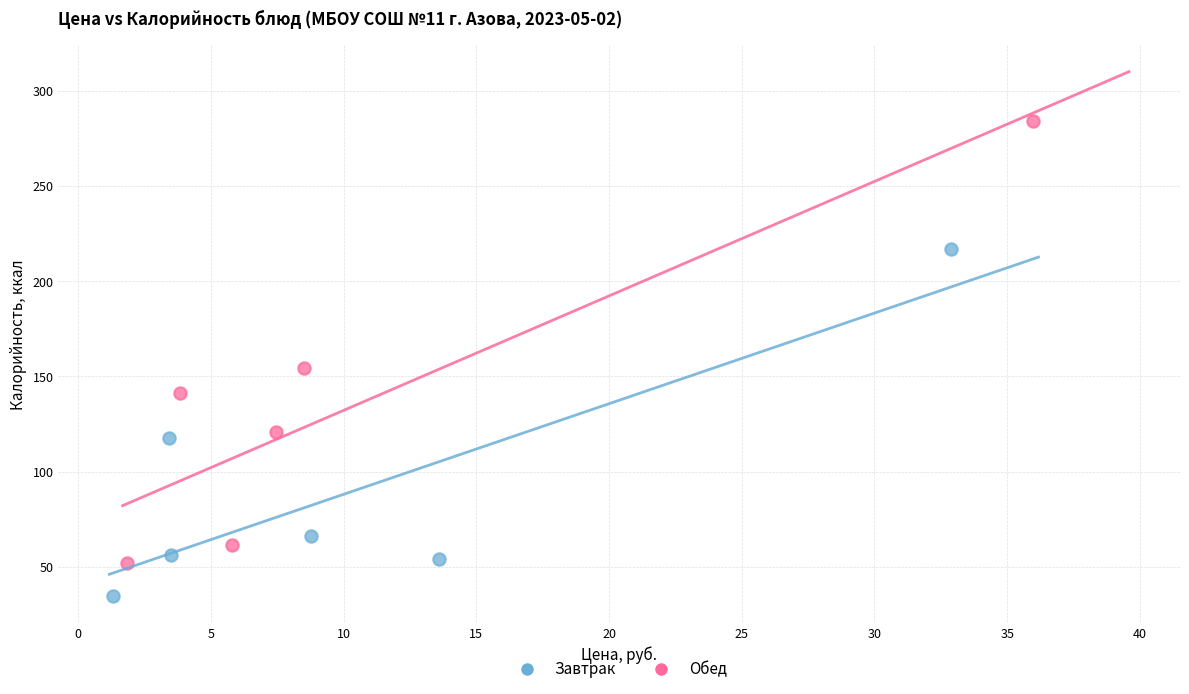

Which series contains the highest Y value?

Обед